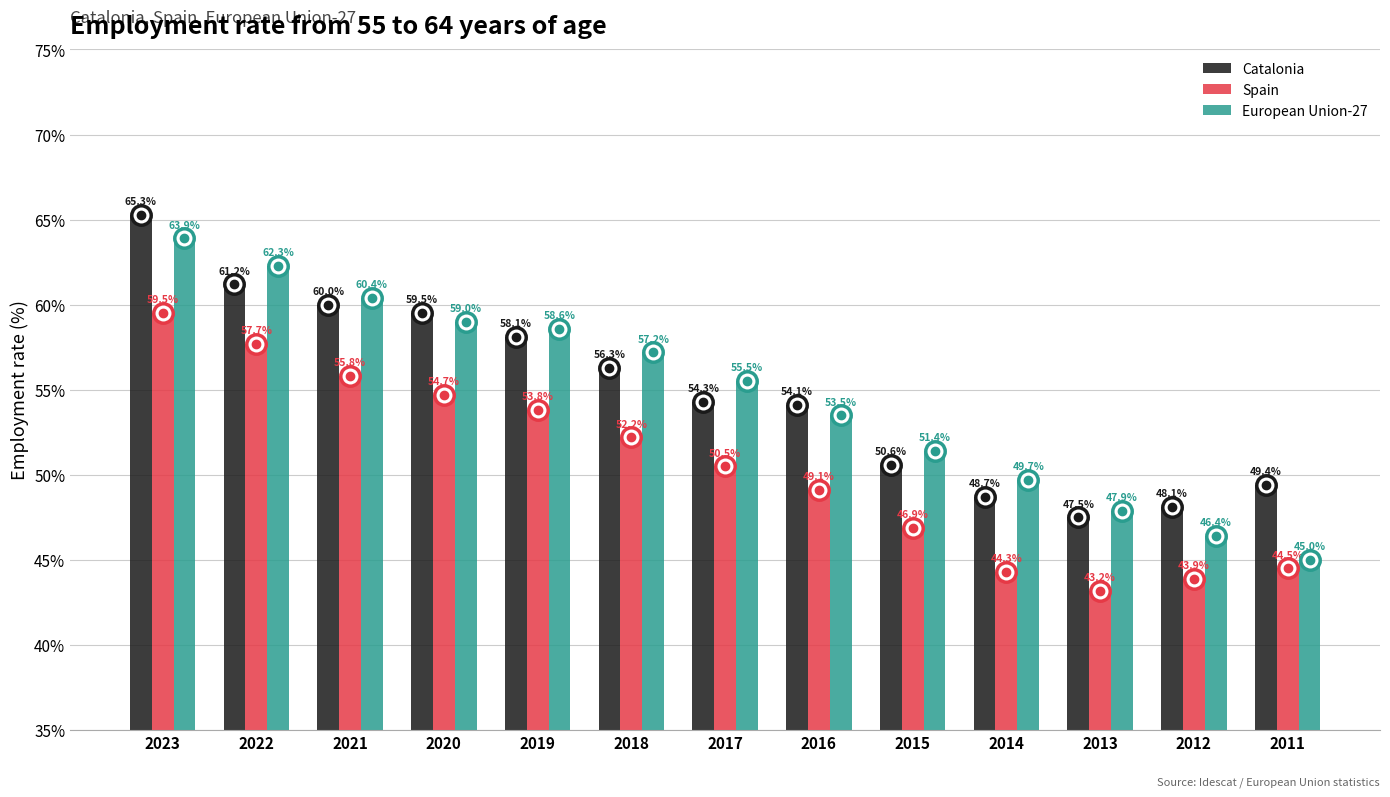

At how many categories does at least one series exceed 57?

6